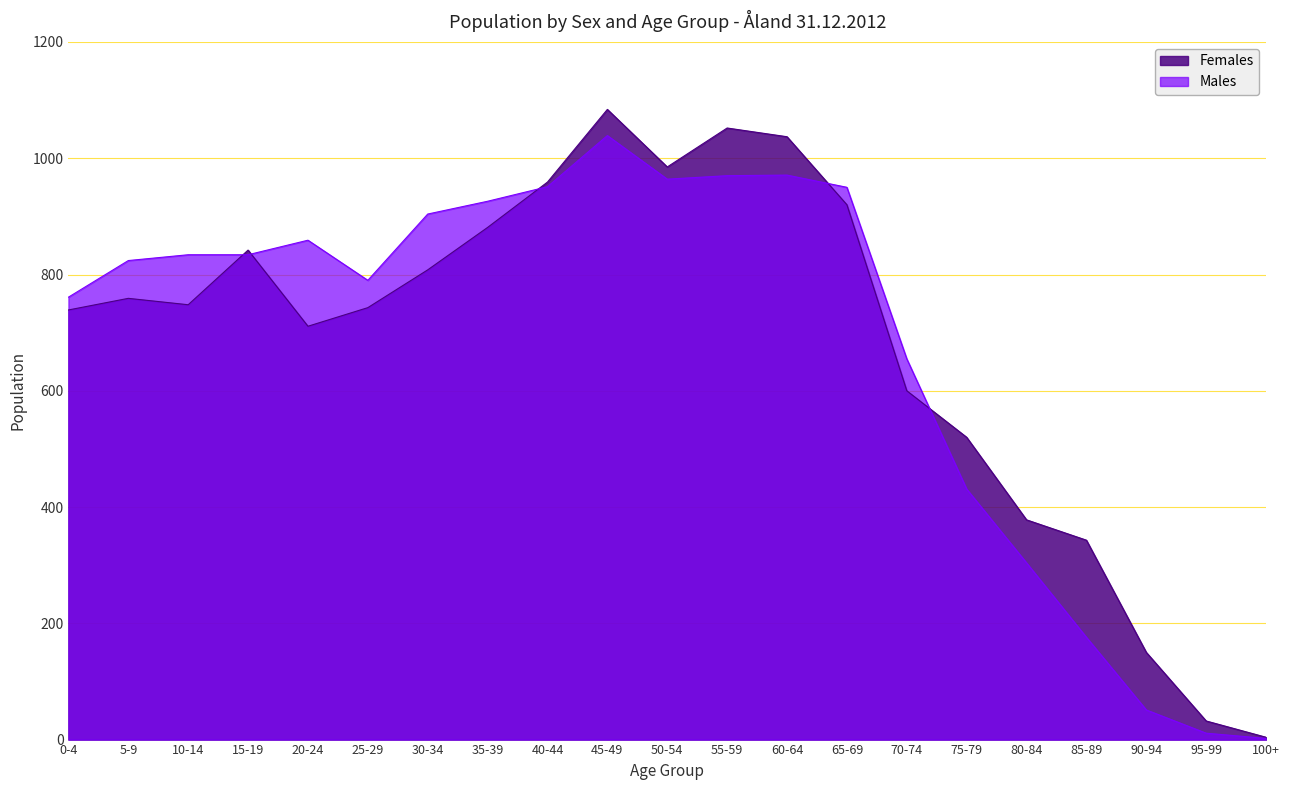

The Females series shows 7 at 100+. True or false?

False